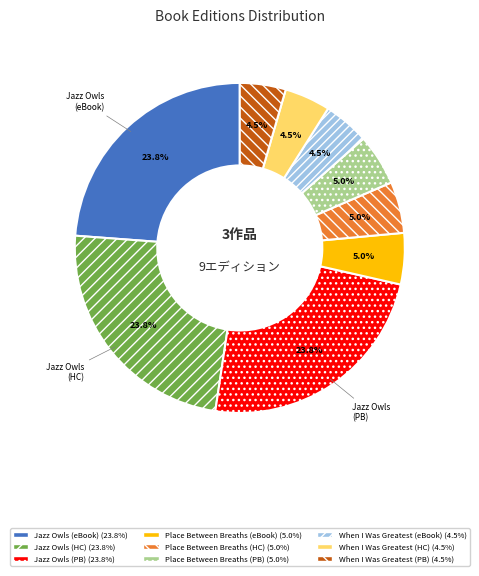

Is there any slice that represents more than half of the pie?

No